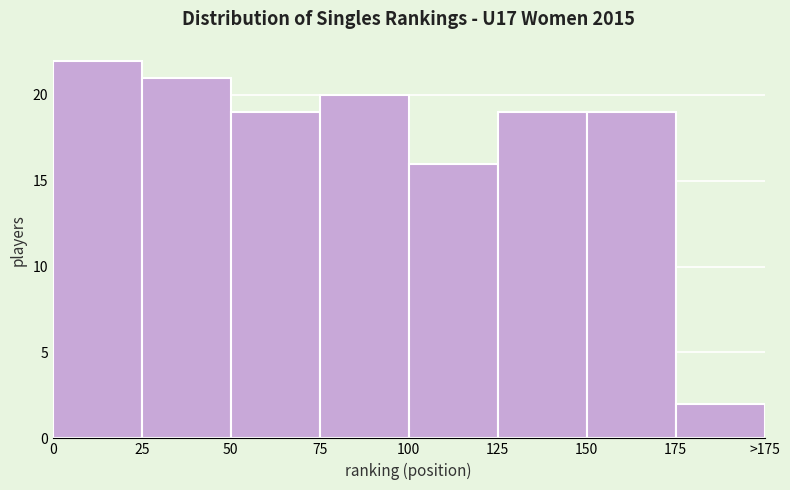

Reading left to right, transcribe all the data shown in this chart.

0=22	25=21	50=19	75=20	100=16	125=19	150=19	175=2